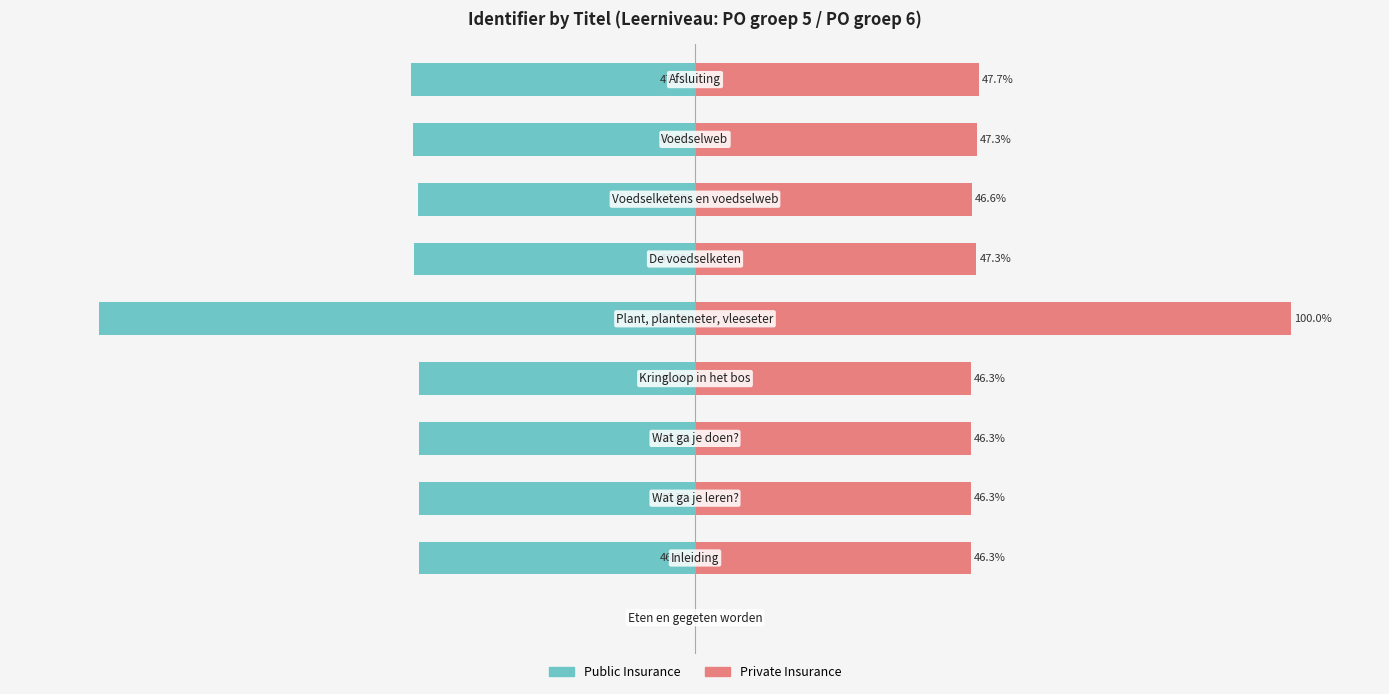

What is the average value of the Public Insurance series?

-47.4